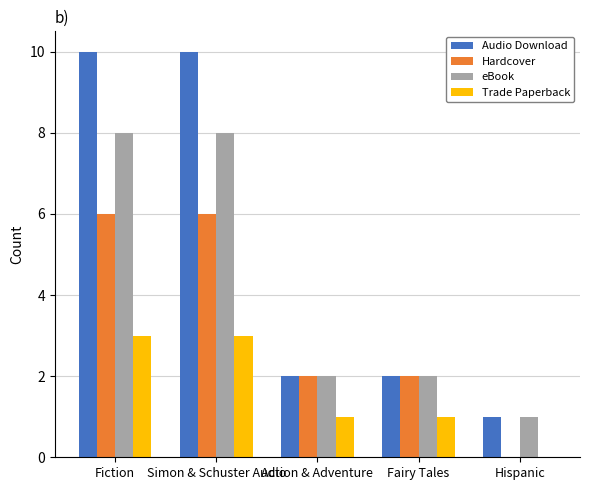

Reading left to right, list all the values displayed in this chart.

Audio Download: 10	10	2	2	1
Hardcover: 6	6	2	2	0
eBook: 8	8	2	2	1
Trade Paperback: 3	3	1	1	0